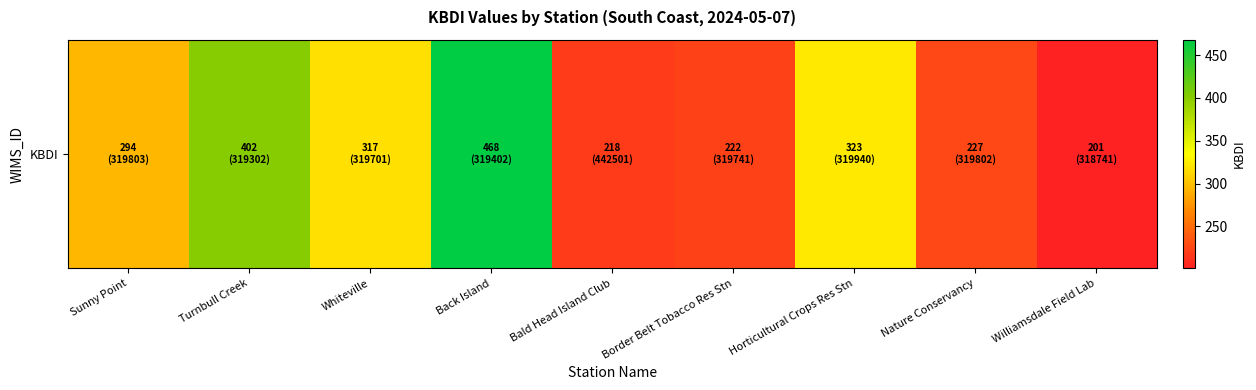

Which has a higher value, Bald Head Island Club or Turnbull Creek?

Turnbull Creek